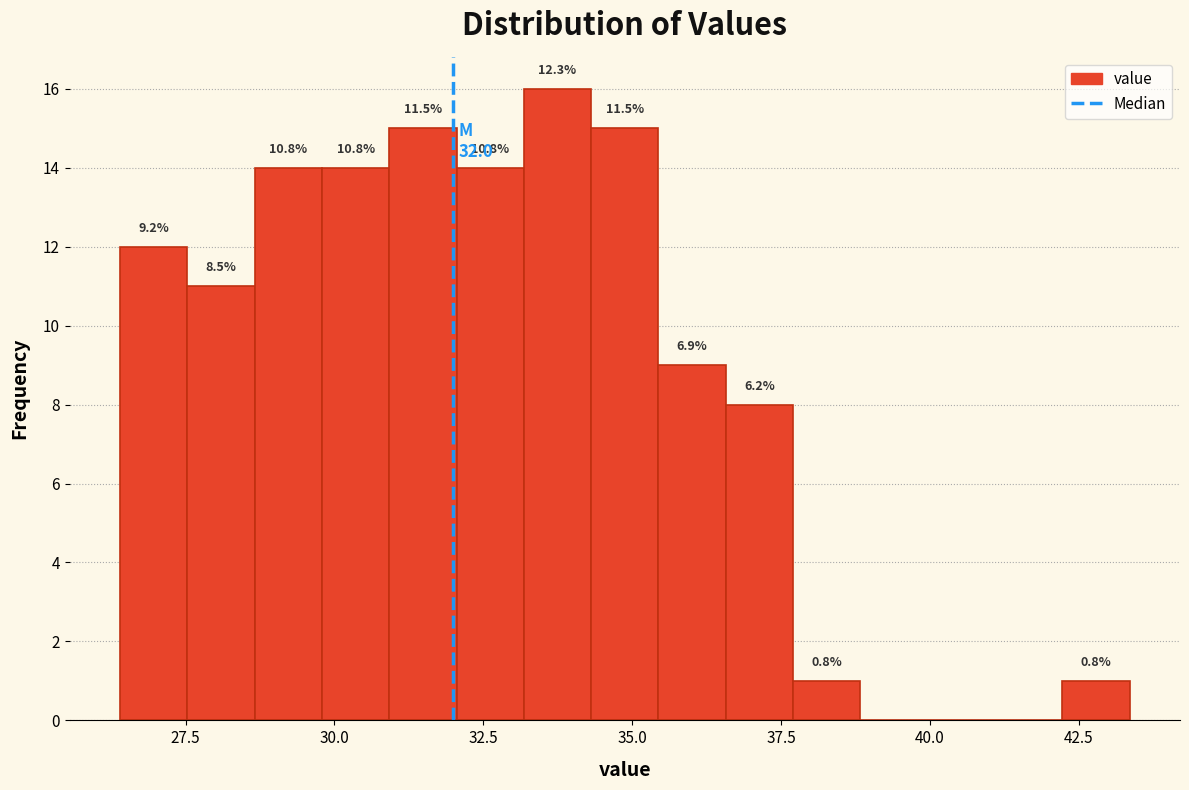

Around what value on the x-axis is the tallest bar? Give the approximate position of its centre, as read against the axis.

33.5